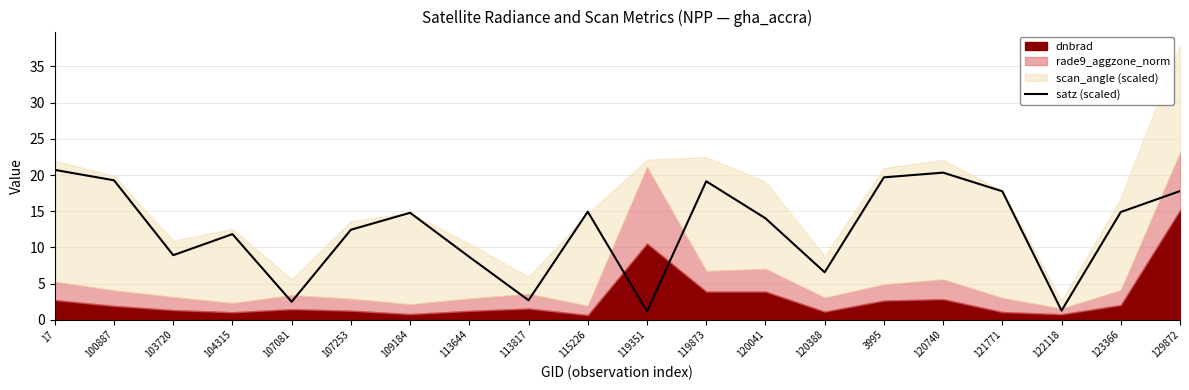

List the labels in order of value, largest first.

17, 120740, 3995, 100887, 119873, 129872, 121771, 115226, 123366, 109184, 120041, 107253, 104315, 103720, 113644, 120388, 113817, 107081, 122118, 119351